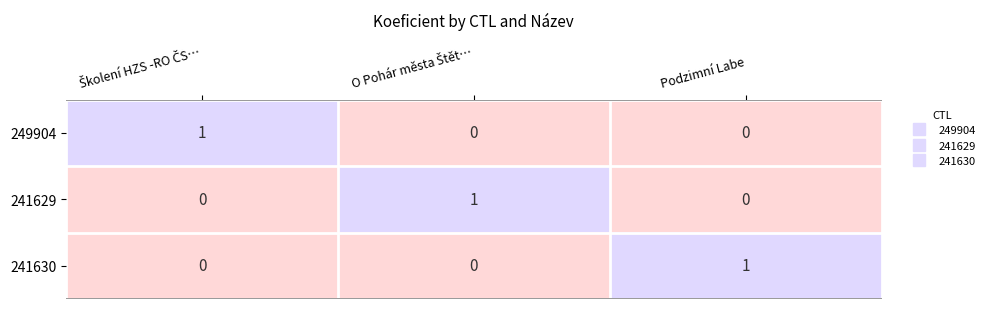

Reading right to left, transcribe all the data shown in this chart.

249904: 0	0	1
241629: 0	1	0
241630: 1	0	0